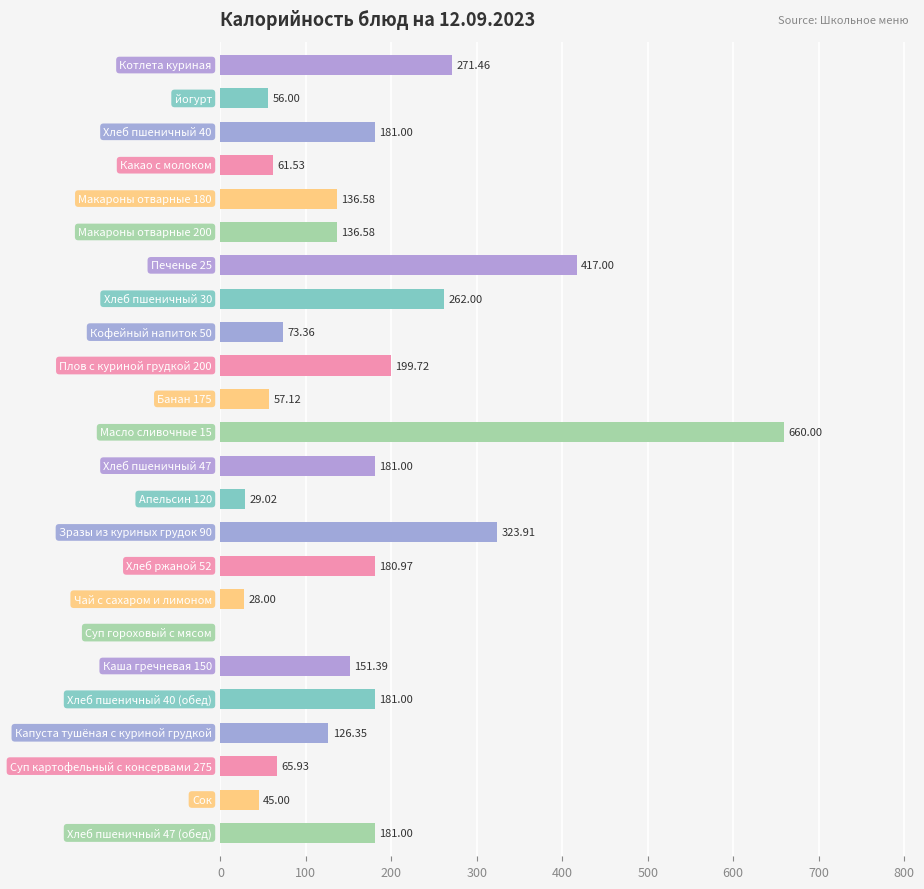

How many categories are shown in the chart?

24